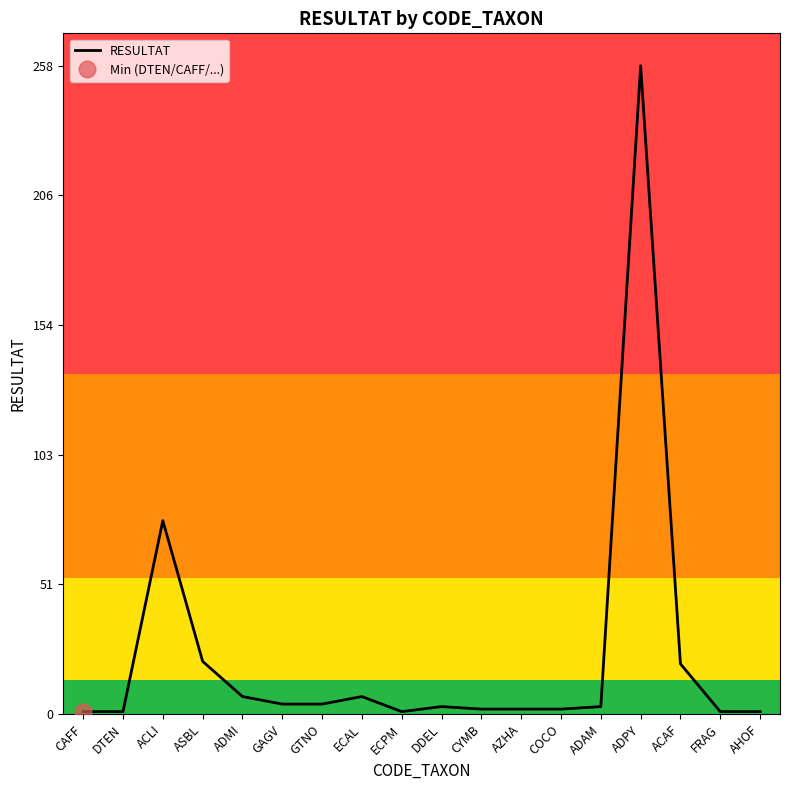

Read the value at COCO.

2